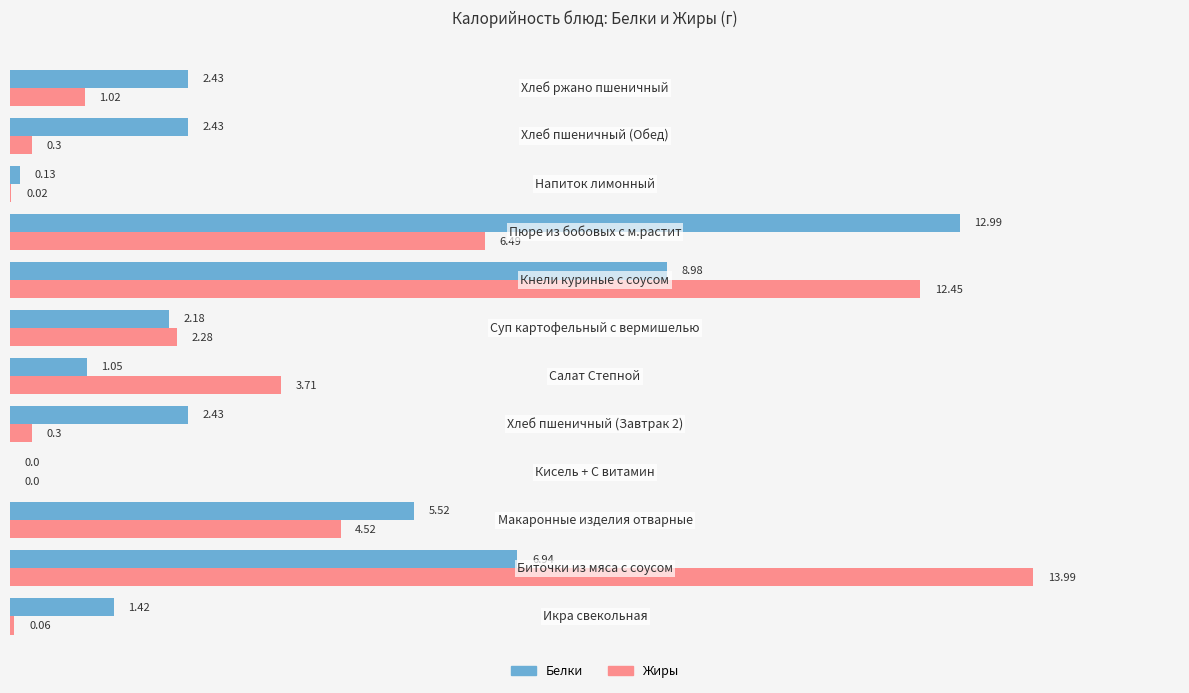

What are all the series names shown in the legend?

Белки, Жиры